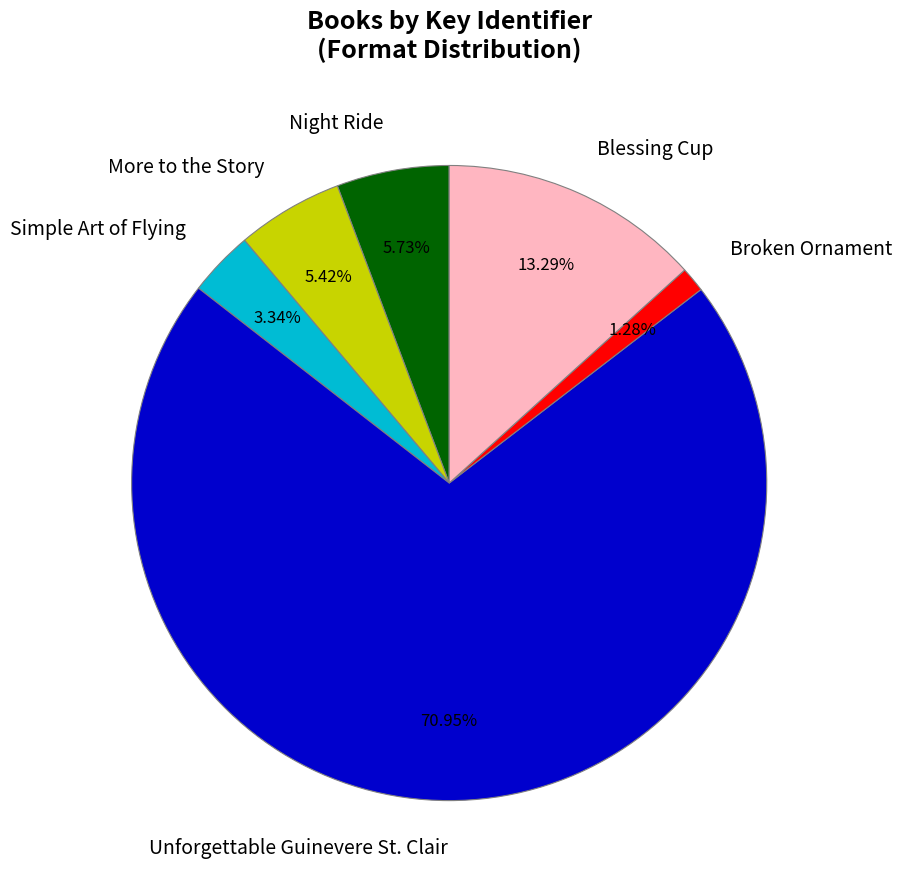

What portion of the pie excludes Simple Art of Flying?

96.7%